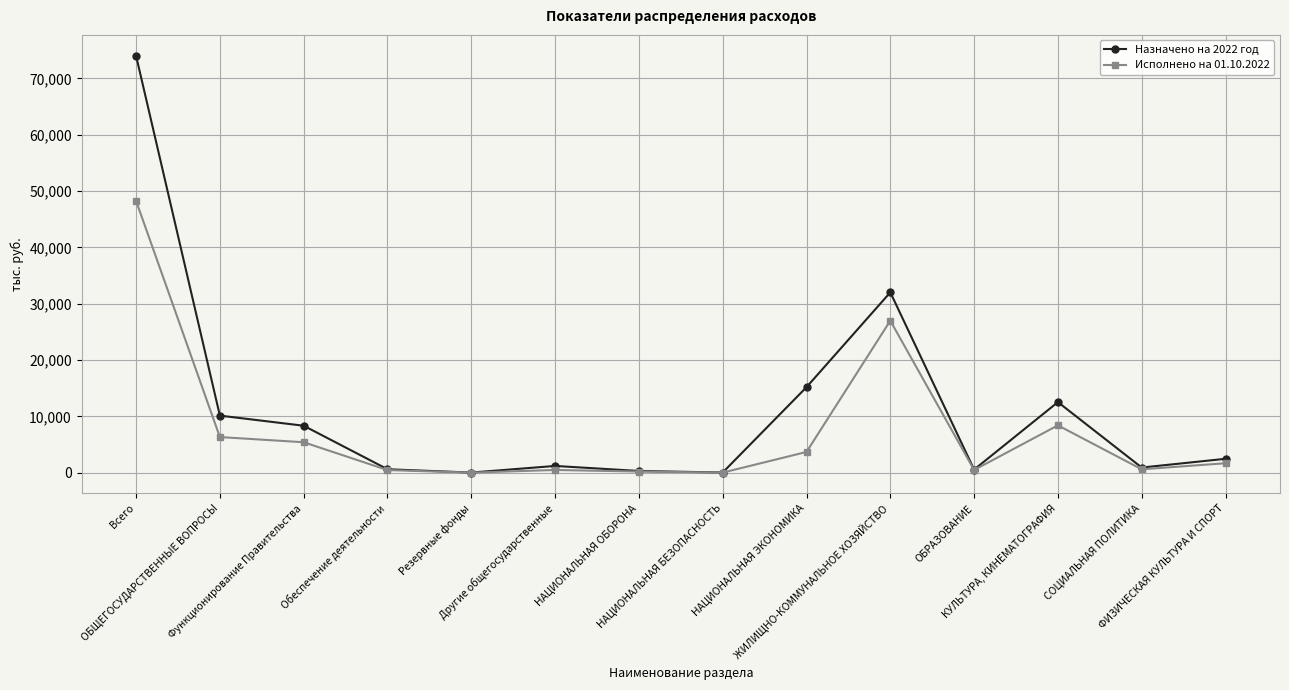

Which series has the largest total across all categories?

Назначено на 2022 год